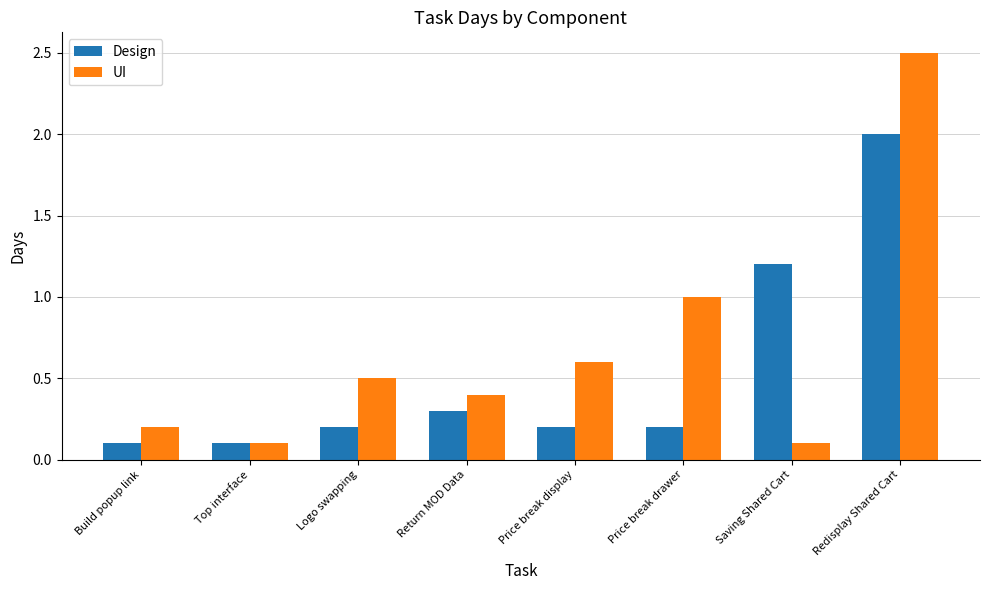

Which series has the largest range (max minus min)?

UI